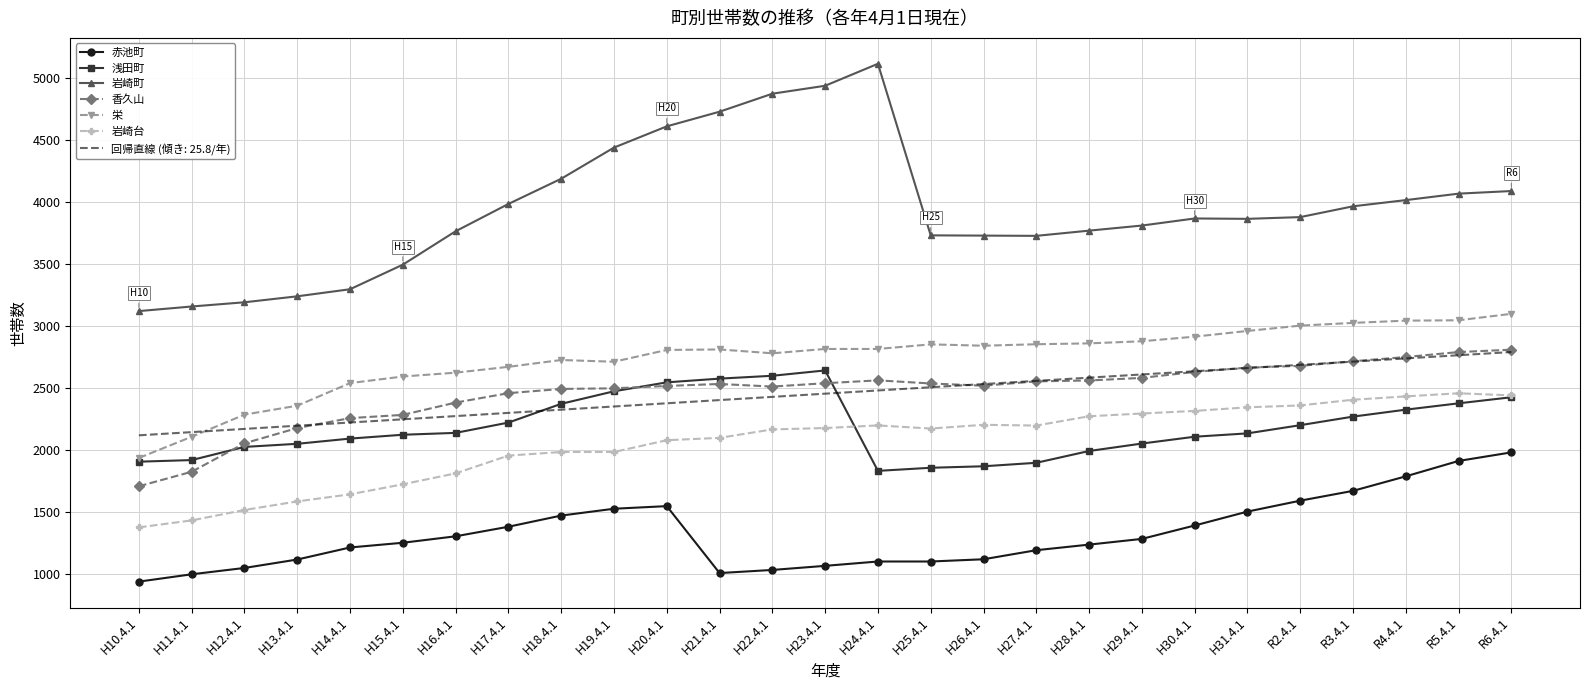

At how many categories does at least one series exceed 2654?

27